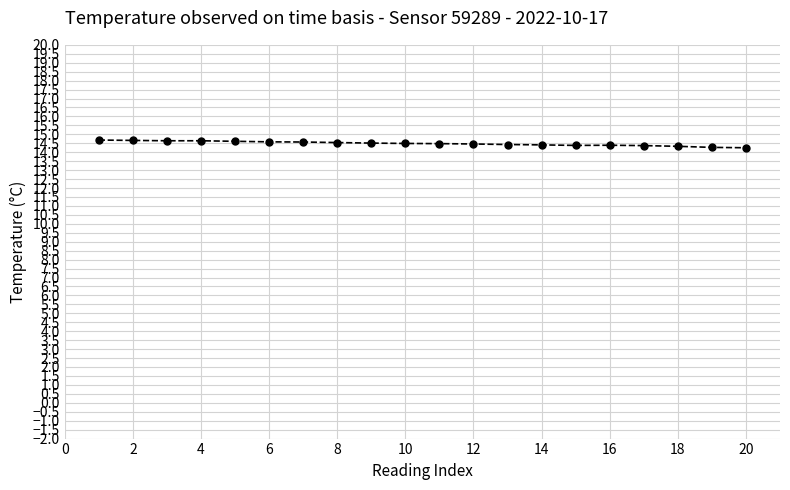

How many lines are shown in the chart?

1